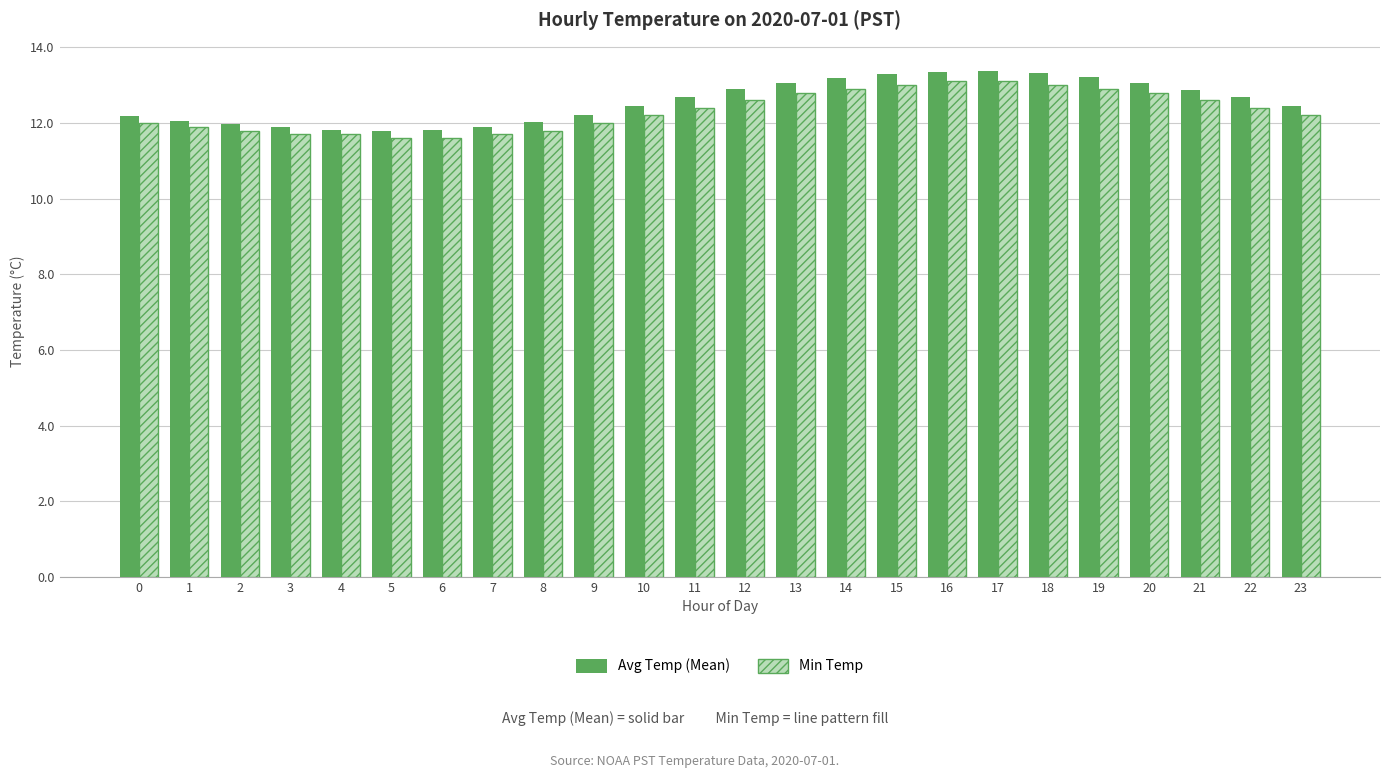

List the series in order of their peak value, highest first.

Avg Temp (Mean), Min Temp